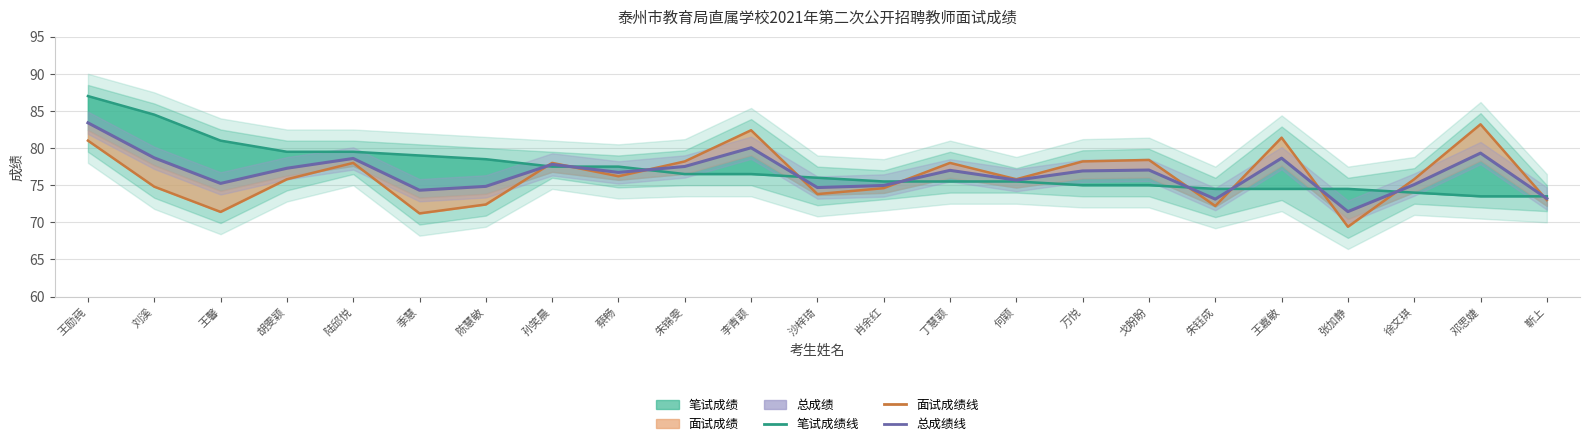

Reading left to right, list all the values displayed in this chart.

总成绩: 王励莼=83.4	刘溪=78.7	王馨=75.2	胡雯颖=77.3	陆邱悦=78.6	季慧=74.3	陈慧敏=74.8	孙笑晨=77.8	蔡畅=76.7	朱锦雯=77.5	李青颖=80.0	沙梓琦=74.7	肖余红=75.0	丁慧颖=77.0	何颖=75.7	万悦=76.9	戈盼盼=77.0	朱钰成=73.1	王嘉敏=78.6	张加静=71.4	徐文琪=75.1	邓思婕=79.3	靳上=73.2
笔试成绩: 王励莼=87.0	刘溪=84.5	王馨=81.0	胡雯颖=79.5	陆邱悦=79.5	季慧=79.0	陈慧敏=78.5	孙笑晨=77.5	蔡畅=77.5	朱锦雯=76.5	李青颖=76.5	沙梓琦=76.0	肖余红=75.5	丁慧颖=75.5	何颖=75.5	万悦=75.0	戈盼盼=75.0	朱钰成=74.5	王嘉敏=74.5	张加静=74.5	徐文琪=74.0	邓思婕=73.5	靳上=73.5
面试成绩: 王励莼=81.0	刘溪=74.8	王馨=71.4	胡雯颖=75.8	陆邱悦=78.0	季慧=71.2	陈慧敏=72.4	孙笑晨=78.0	蔡畅=76.2	朱锦雯=78.2	李青颖=82.4	沙梓琦=73.8	肖余红=74.6	丁慧颖=78.0	何颖=75.8	万悦=78.2	戈盼盼=78.4	朱钰成=72.2	王嘉敏=81.4	张加静=69.4	徐文琪=75.8	邓思婕=83.2	靳上=73.0